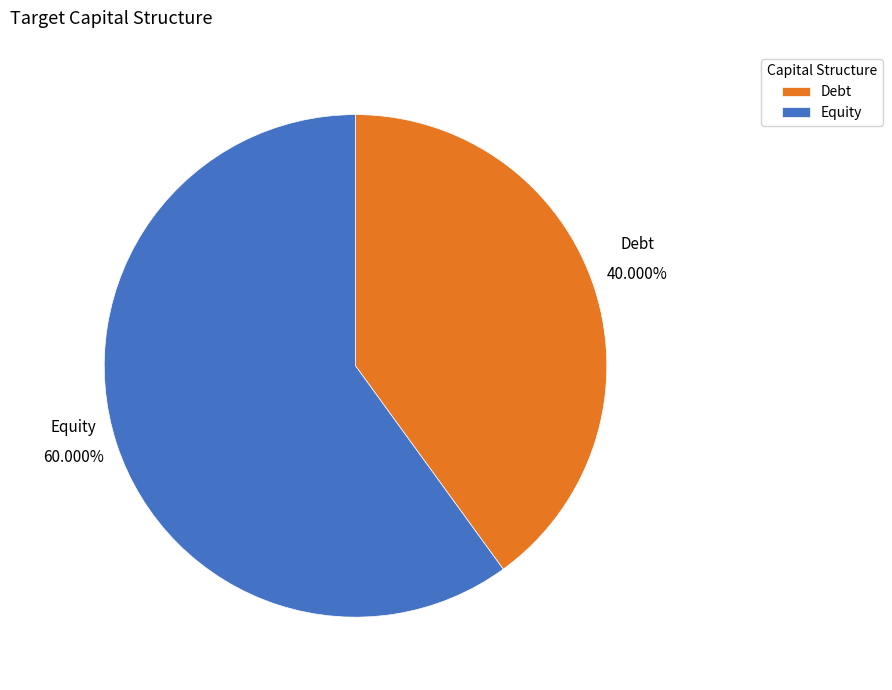

Which category accounts for the majority?

Equity